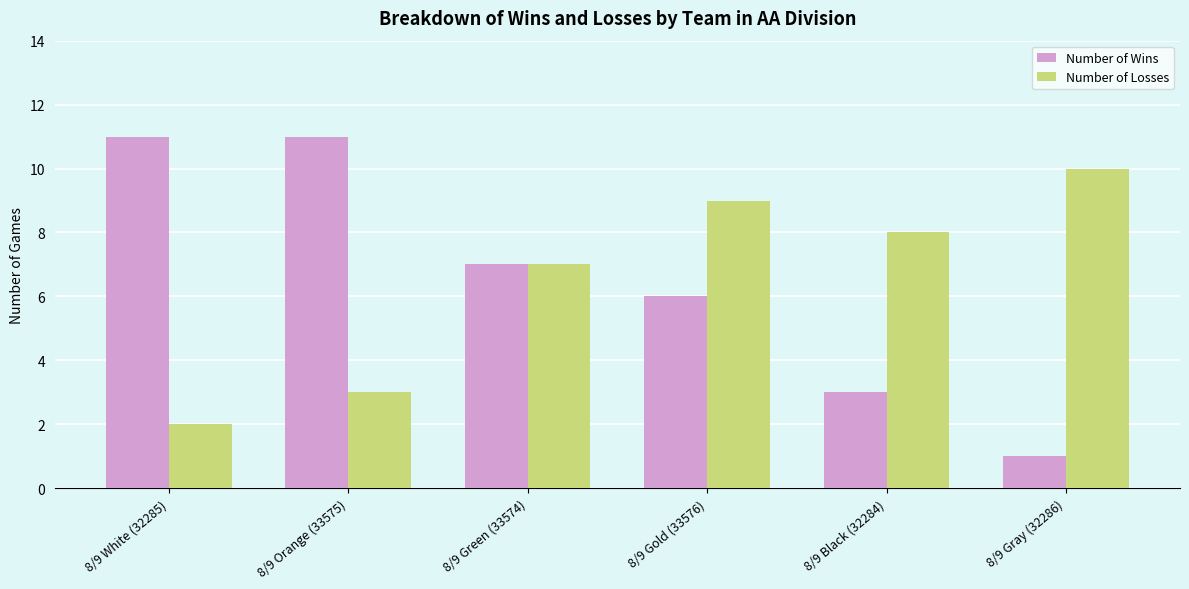

What is the difference between the second highest and minimum values in the Number of Losses series?

7